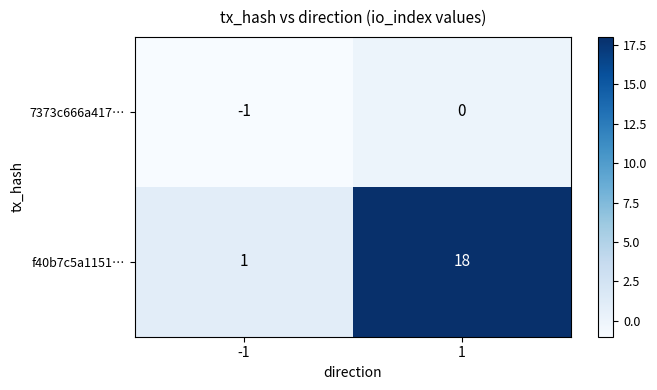

List the series in order of their overall mean, highest first.

f40b7c5a1151…, 7373c666a417…